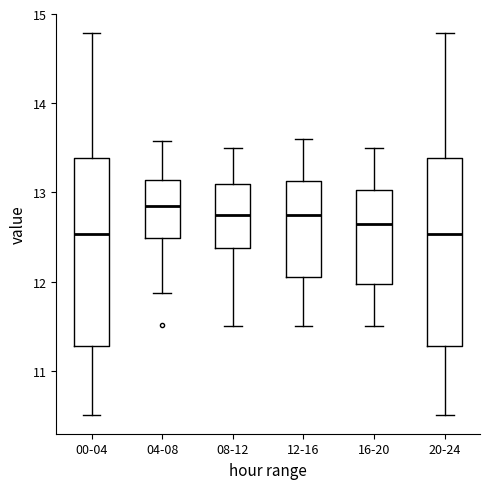

Reading left to right, read every box against the y-axis: the position of its median line, the range the box covers, and the ends of its whiskers. The values are not printed on the chart, so give them approximately, as read against the axis.

00-04: median 12.5, box 11.3 to 13.4, whiskers 10.5 to 14.8
04-08: median 12.8, box 12.5 to 13.1, whiskers 11.9 to 13.6
08-12: median 12.8, box 12.4 to 13.1, whiskers 11.5 to 13.5
12-16: median 12.8, box 12.1 to 13.1, whiskers 11.5 to 13.6
16-20: median 12.7, box 12.0 to 13.0, whiskers 11.5 to 13.5
20-24: median 12.5, box 11.3 to 13.4, whiskers 10.5 to 14.8